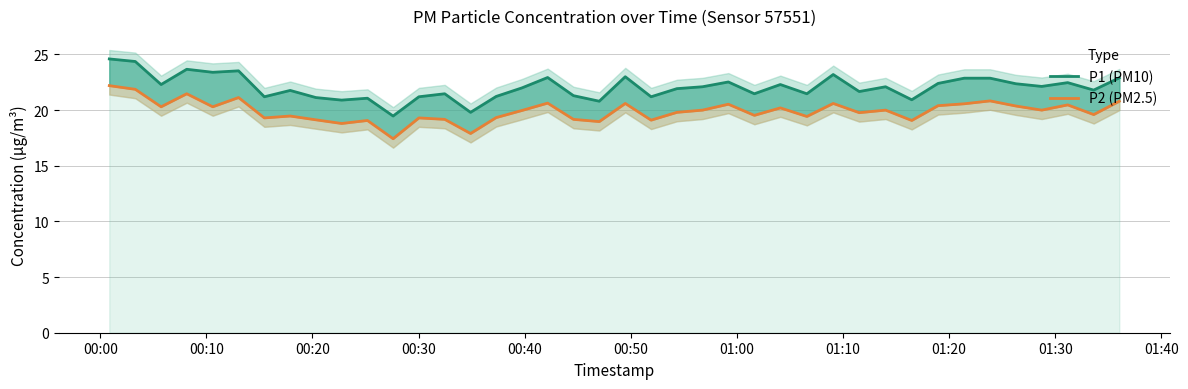

What is the value of the P1 (PM10) point at the 2nd from the left?

24.4